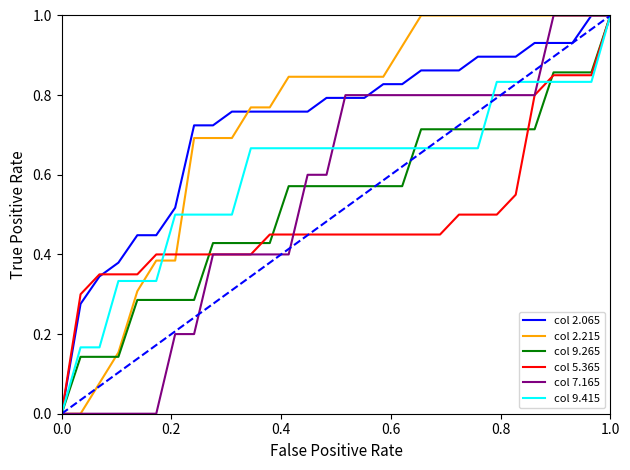

What is the greatest value displayed?

1.0